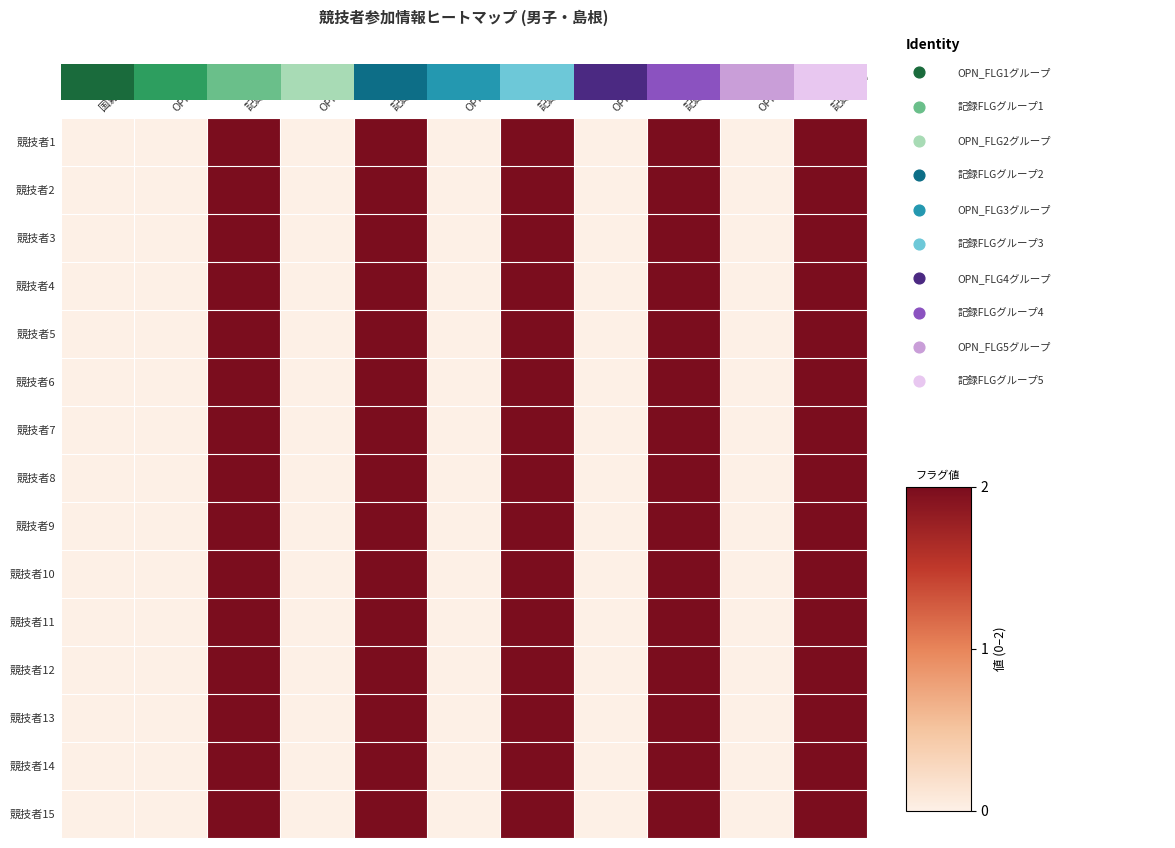

How many data points in 競技者5 are above 0?

5